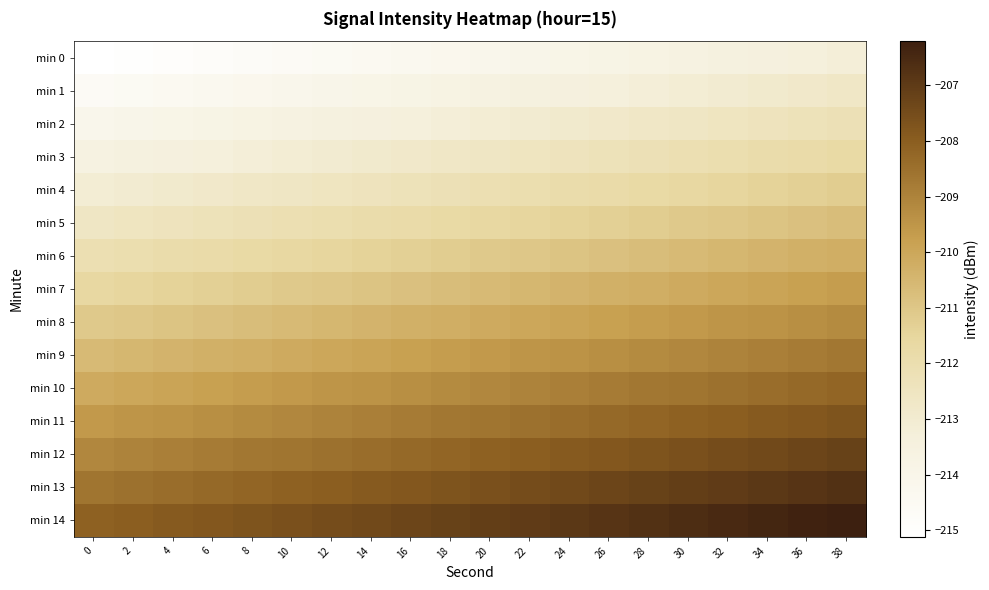

Which category has the highest value across all series?

38